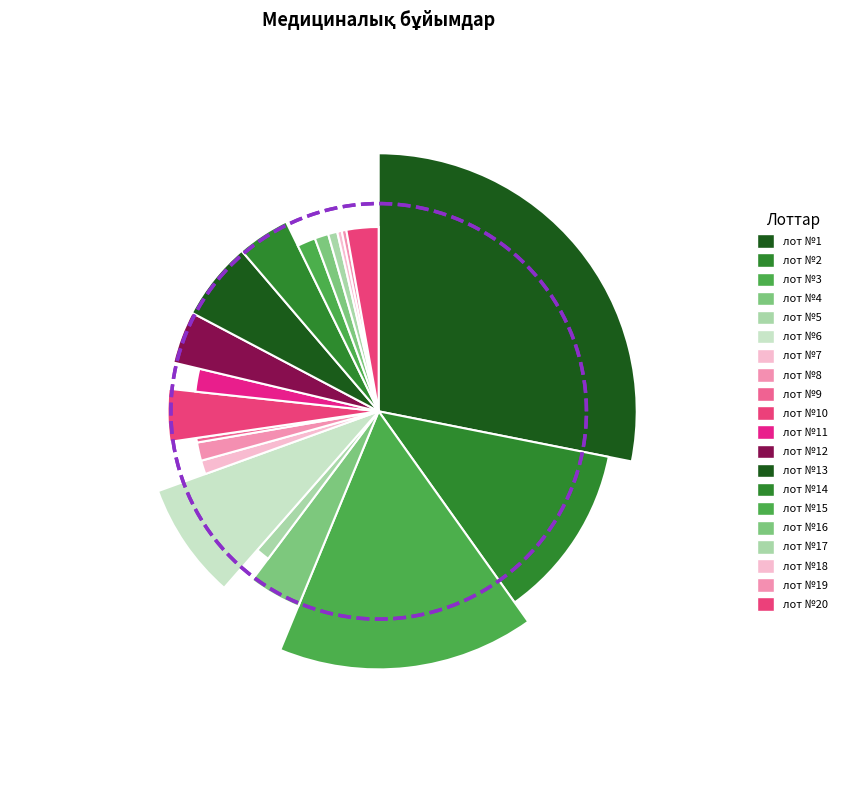

What percentage is the лот №7 slice, to the nearest percent?

1%